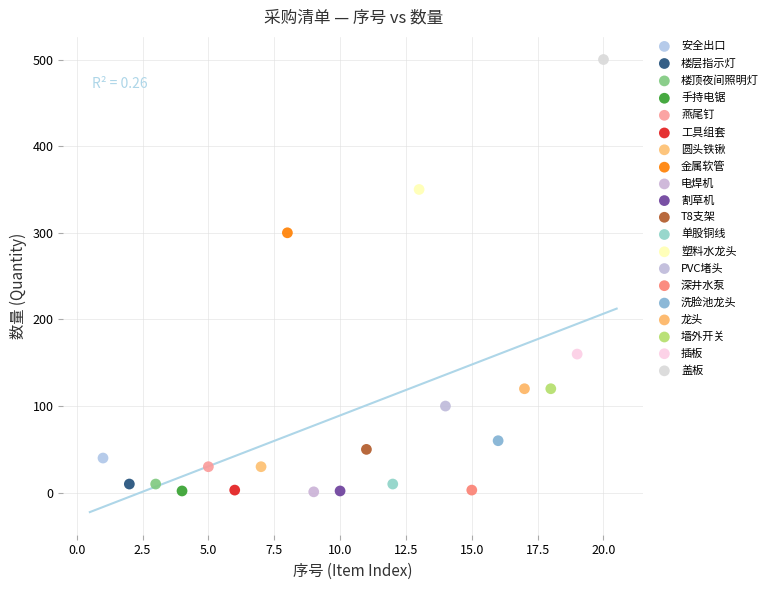

What are all the series names shown in the legend?

安全出口, 楼层指示灯, 楼顶夜间照明灯, 手持电锯, 燕尾钉, 工具组套, 圆头铁锹, 金属软管, 电焊机, 割草机, T8支架, 单股铜线, 塑料水龙头, PVC堵头, 深井水泵, 洗脸池龙头, 龙头, 墙外开关, 插板, 盖板